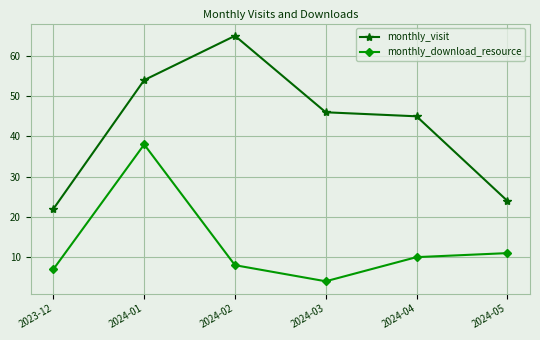

Which series has the widest spread of values?

monthly_visit